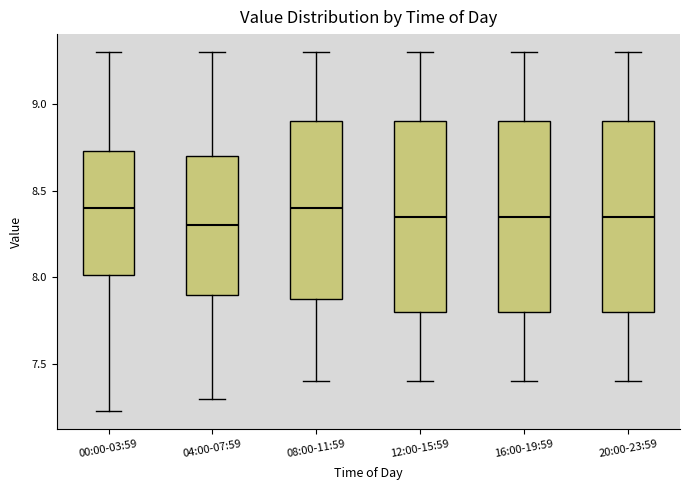

Reading left to right, transcribe this box plot: for each box, give where its median line is, the range the box spans, and where its two whiskers end, as read against the y-axis. The values are not printed on the chart, so give them approximately, as read against the axis.

00:00-03:59: median 8.40, box 8.00 to 8.75, whiskers 7.25 to 9.30
04:00-07:59: median 8.30, box 7.90 to 8.70, whiskers 7.30 to 9.30
08:00-11:59: median 8.40, box 7.90 to 8.90, whiskers 7.40 to 9.30
12:00-15:59: median 8.35, box 7.80 to 8.90, whiskers 7.40 to 9.30
16:00-19:59: median 8.35, box 7.80 to 8.90, whiskers 7.40 to 9.30
20:00-23:59: median 8.35, box 7.80 to 8.90, whiskers 7.40 to 9.30